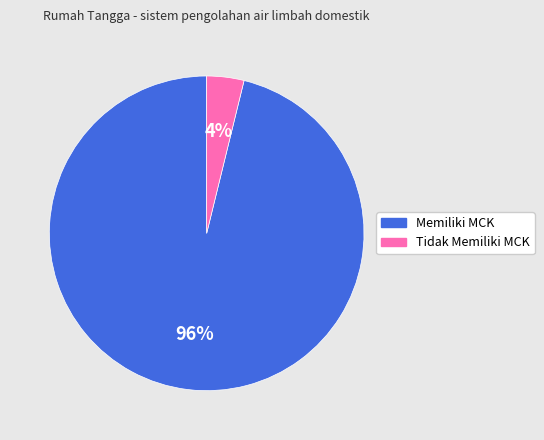

Which slice is the smallest?

Tidak Memiliki MCK